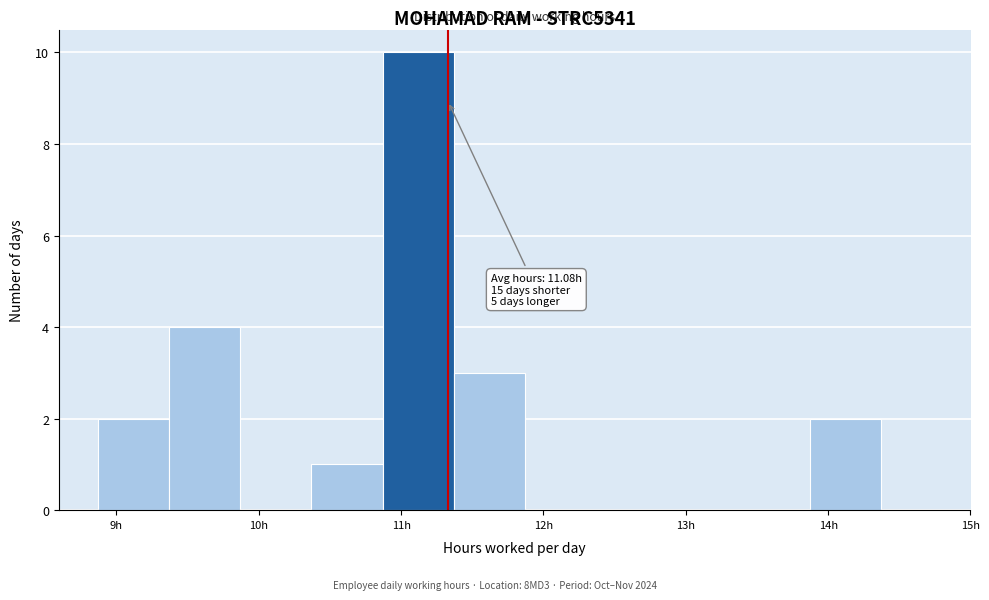

Over which range of the x-axis is the bar tallest?

10.87 to 11.37